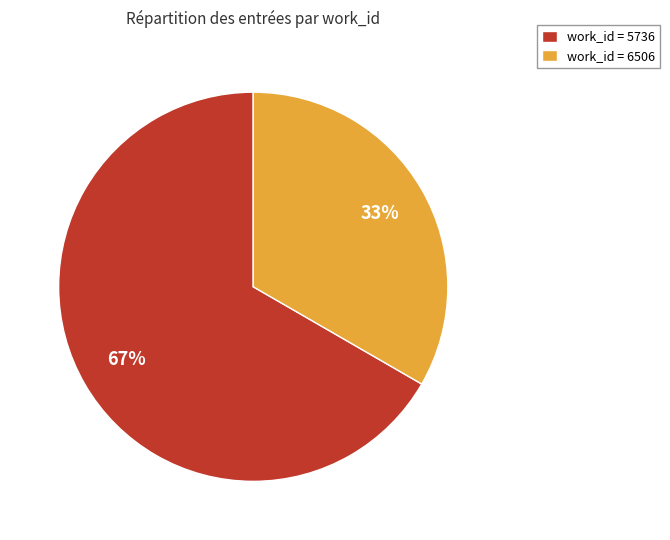

What percentage is the work_id = 6506 slice, to the nearest percent?

33%